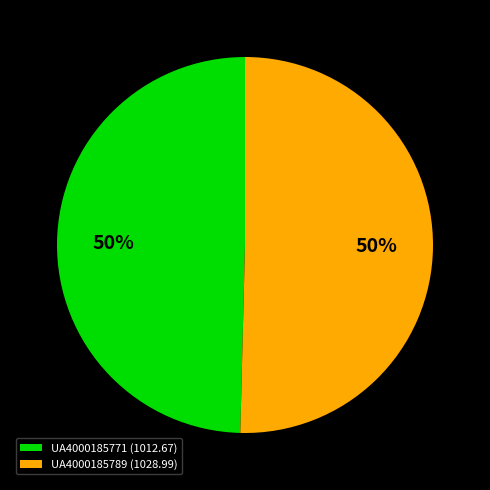

The UA4000185771 (1012.67) slice represents 50% of the pie. True or false?

True